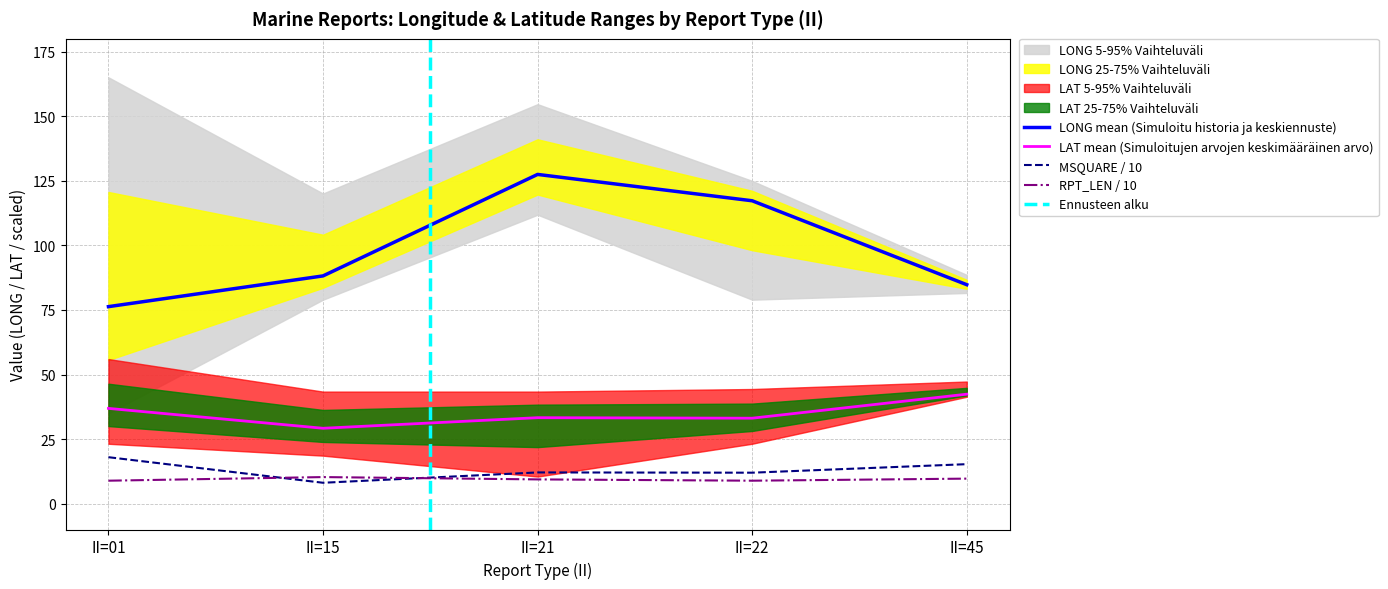

What is the difference between the LONG_upper values at 15 and 45?

31.5